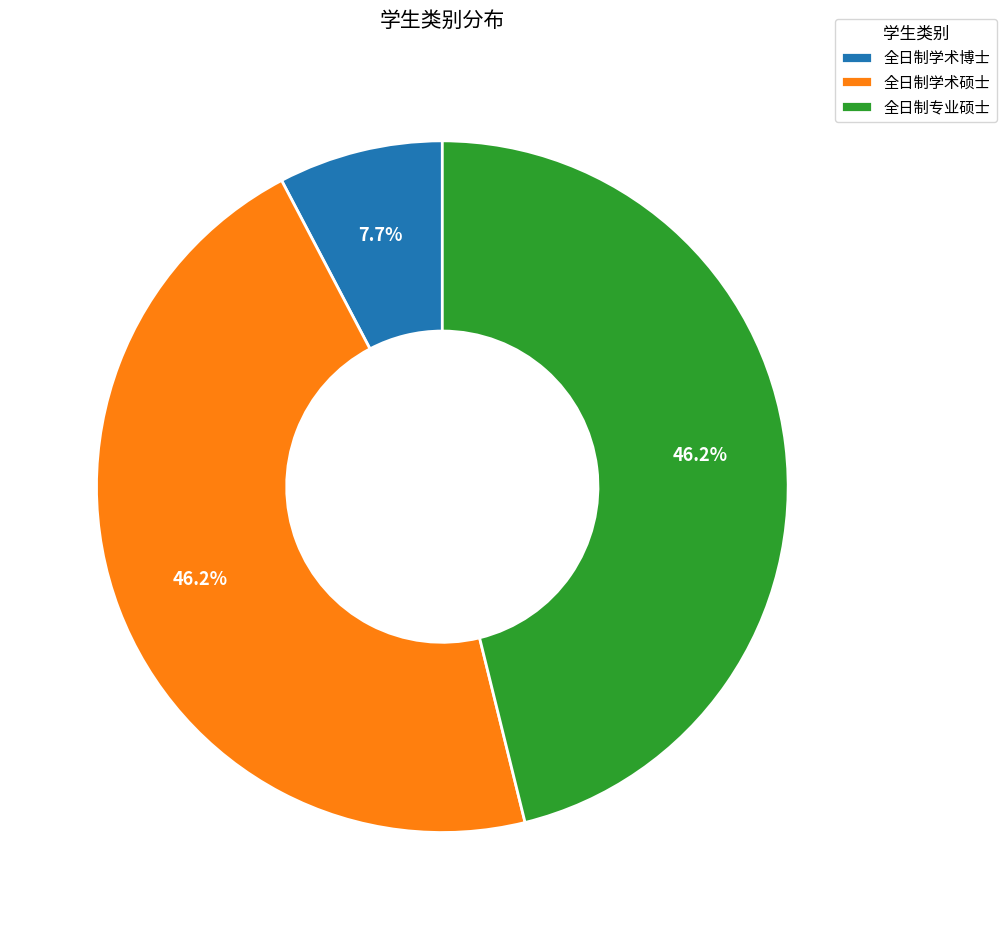

True or false: 全日制学术博士 accounts for 8% of the total.

True